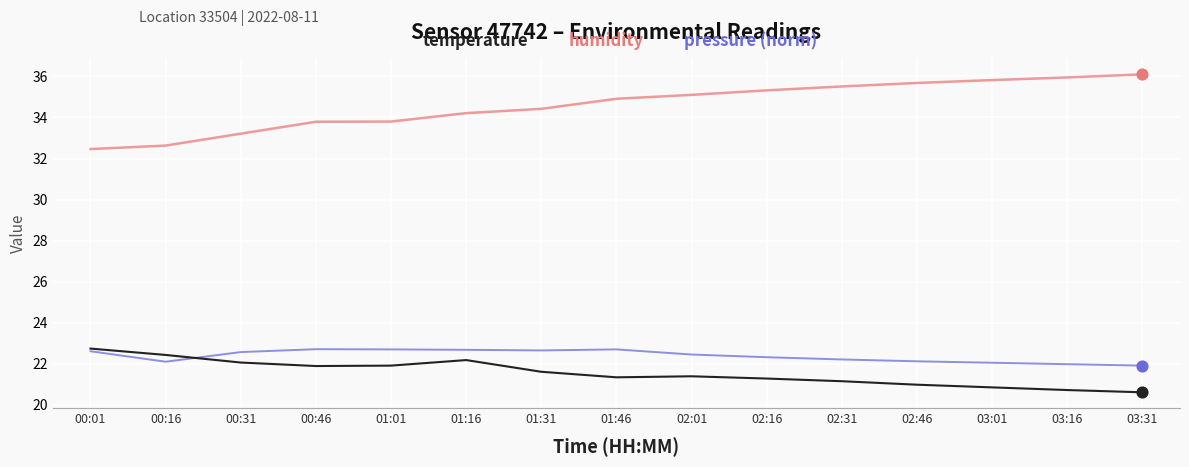

What are all the series names shown in the legend?

temperature, humidity, pressure (norm)